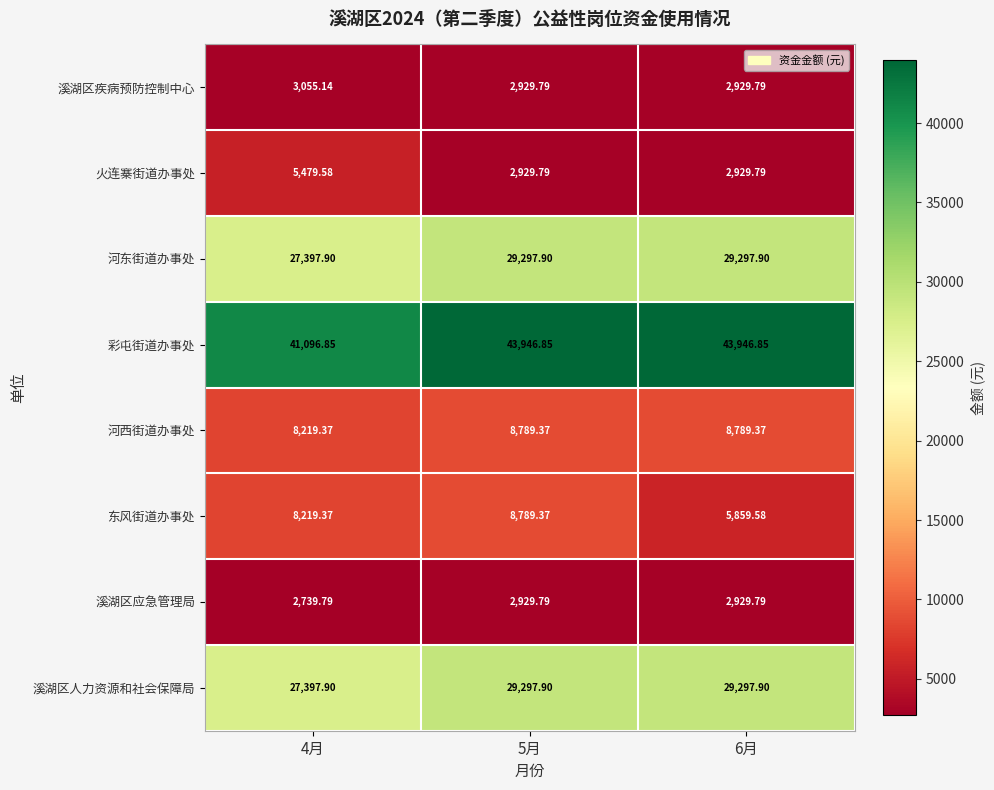

How many distinct data groups are displayed?

8